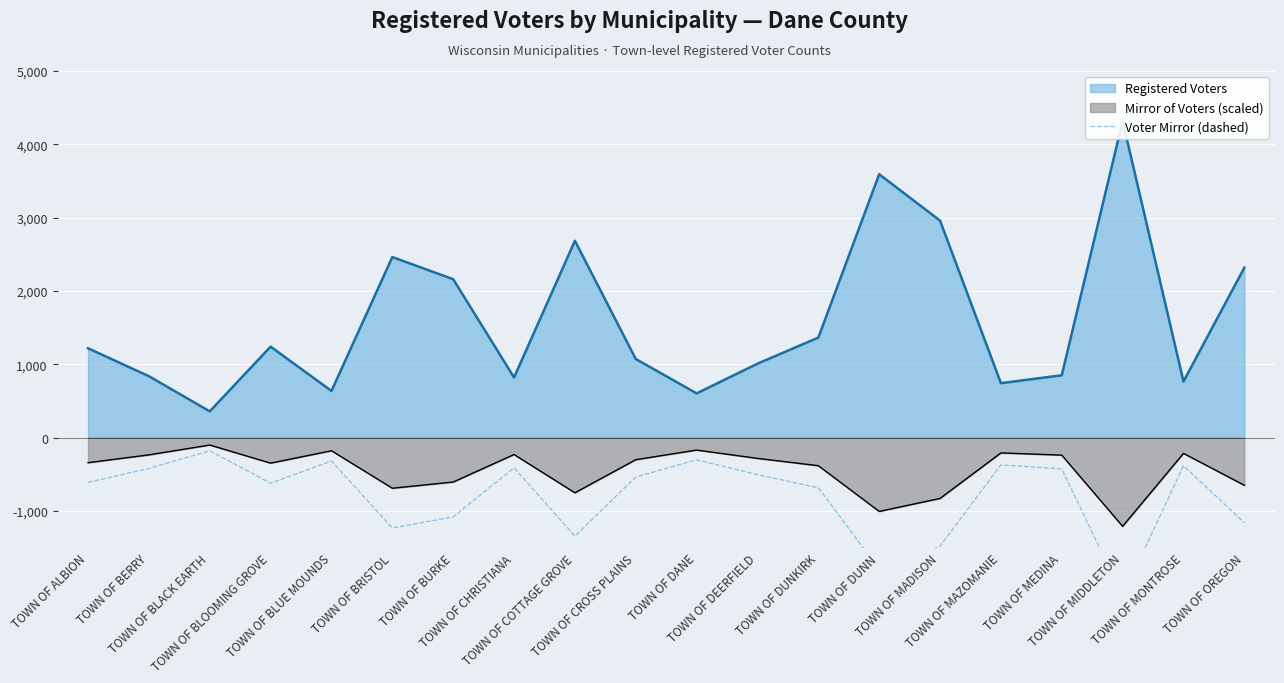

How many interior local peaks (higher than both neighbors) does the data have?

6